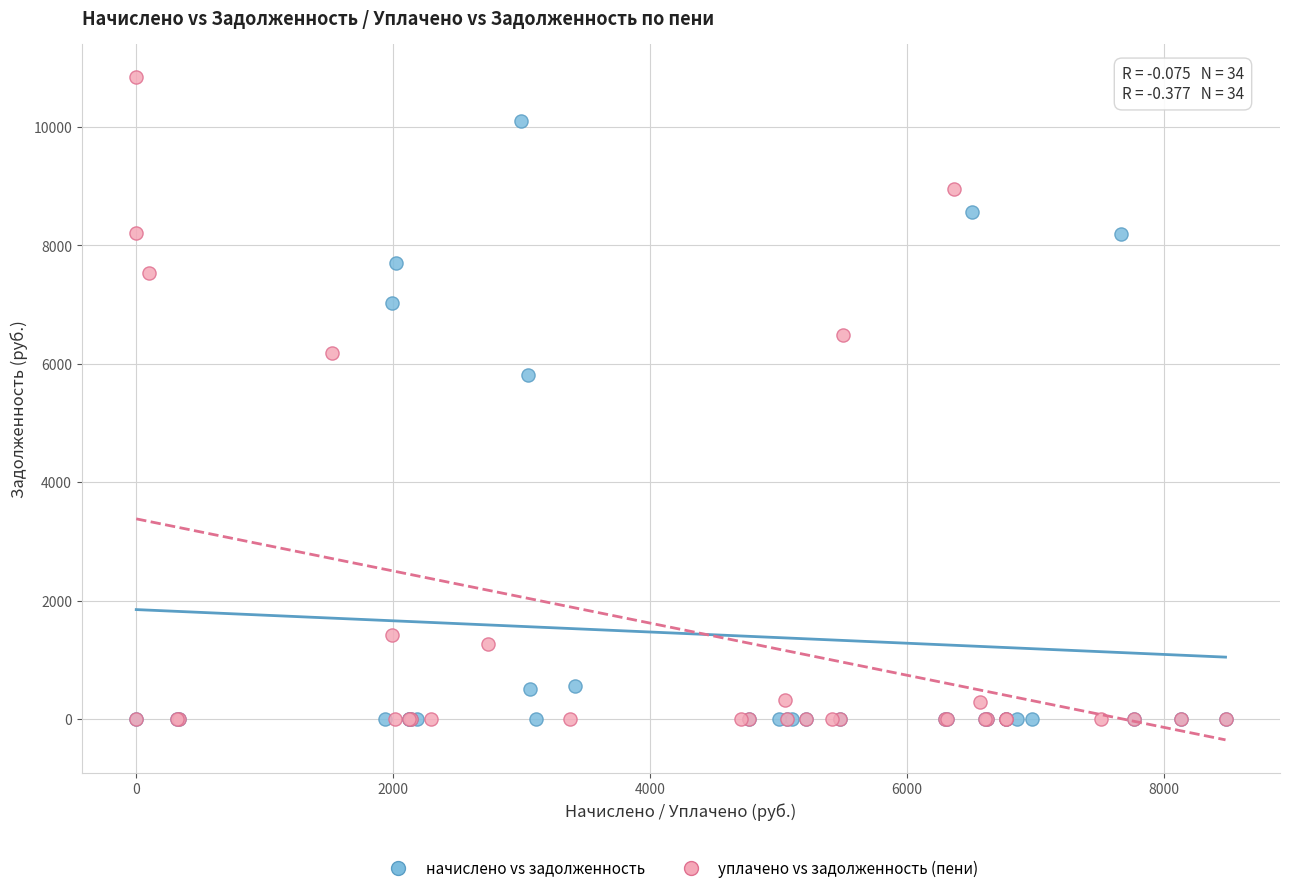

Which series contains the highest Y value?

уплачено vs задолженность (пени)